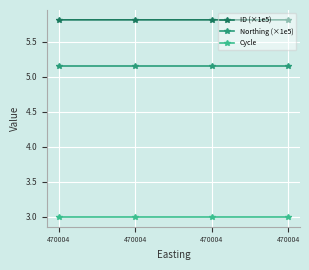

What is the difference between the highest and lowest values at 470004?

2.8